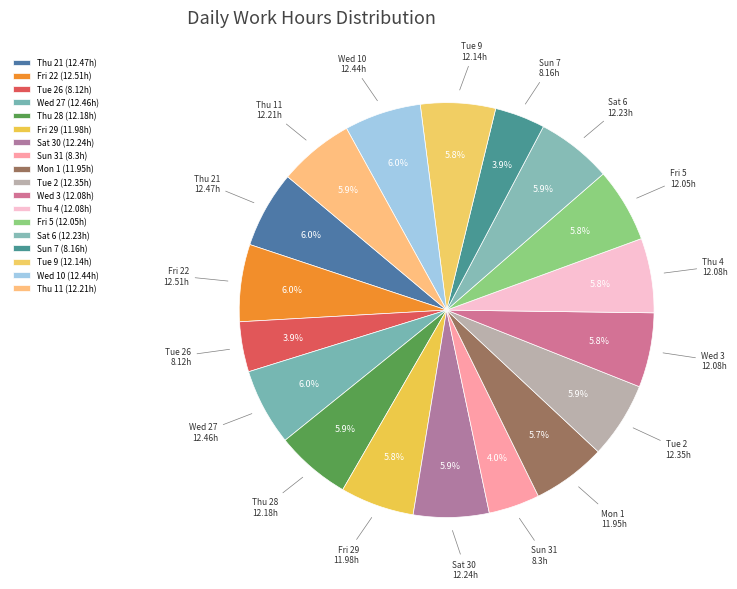

Is it true that Fri 5 is 19% of the pie?

False